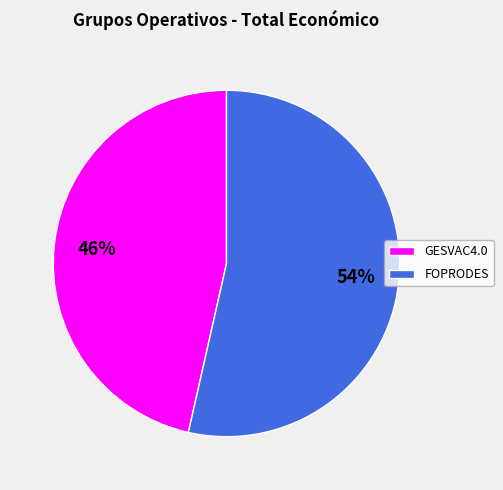

To the nearest percent, what is the average slice percentage?

50%